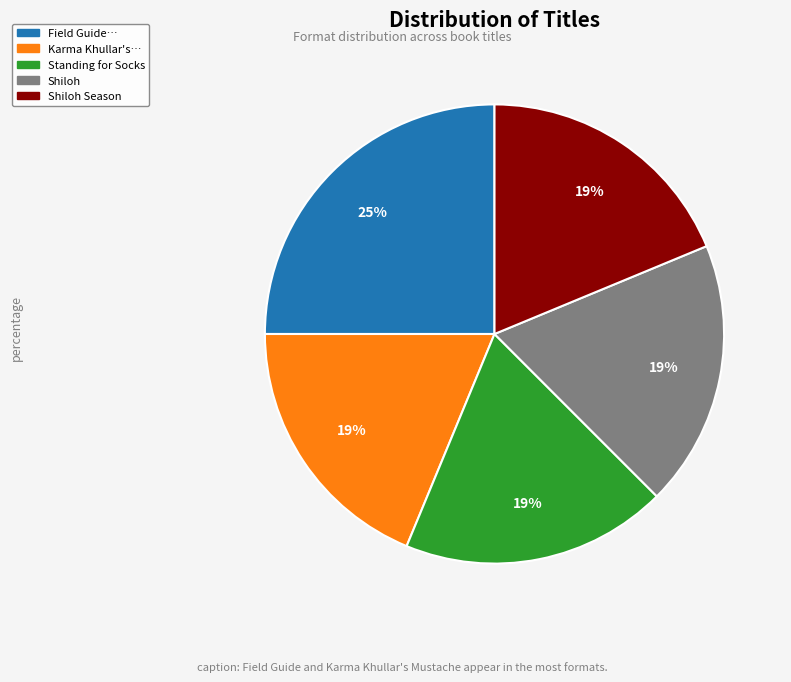

What is the ratio of the value at Shiloh Season to the value at Shiloh?

1.0